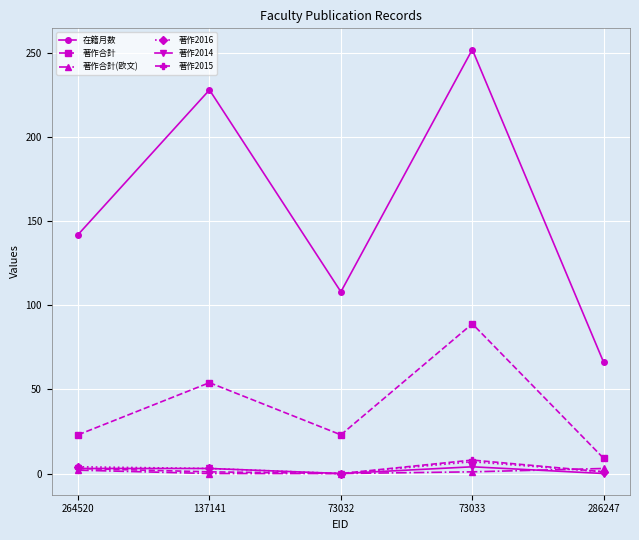

What is the total value across all series at 286247?

80